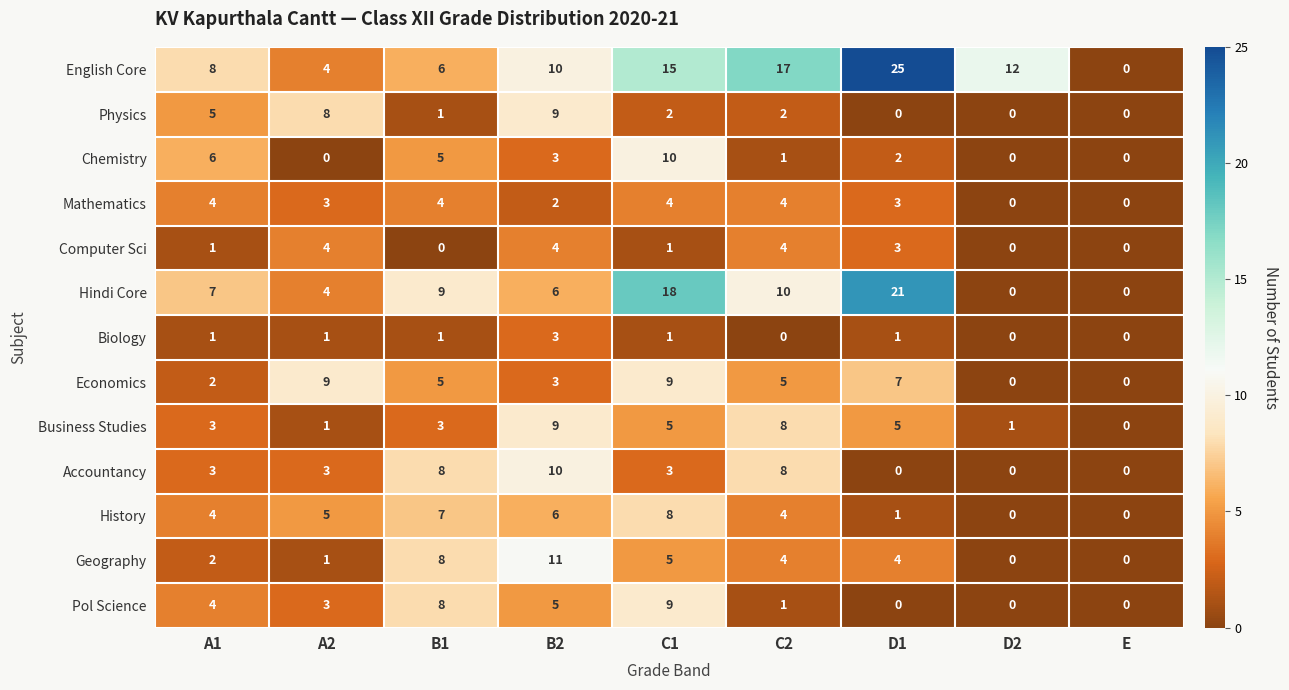

True or false: Hindi Core has a value of 0 at E.

True